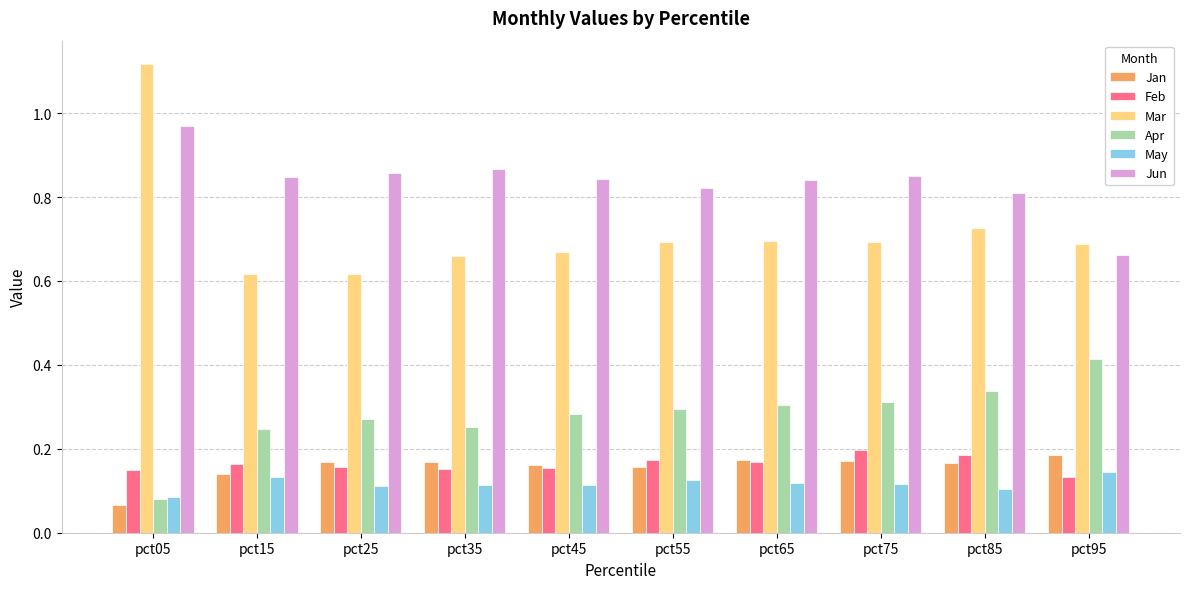

Which series has the largest total across all categories?

Jun